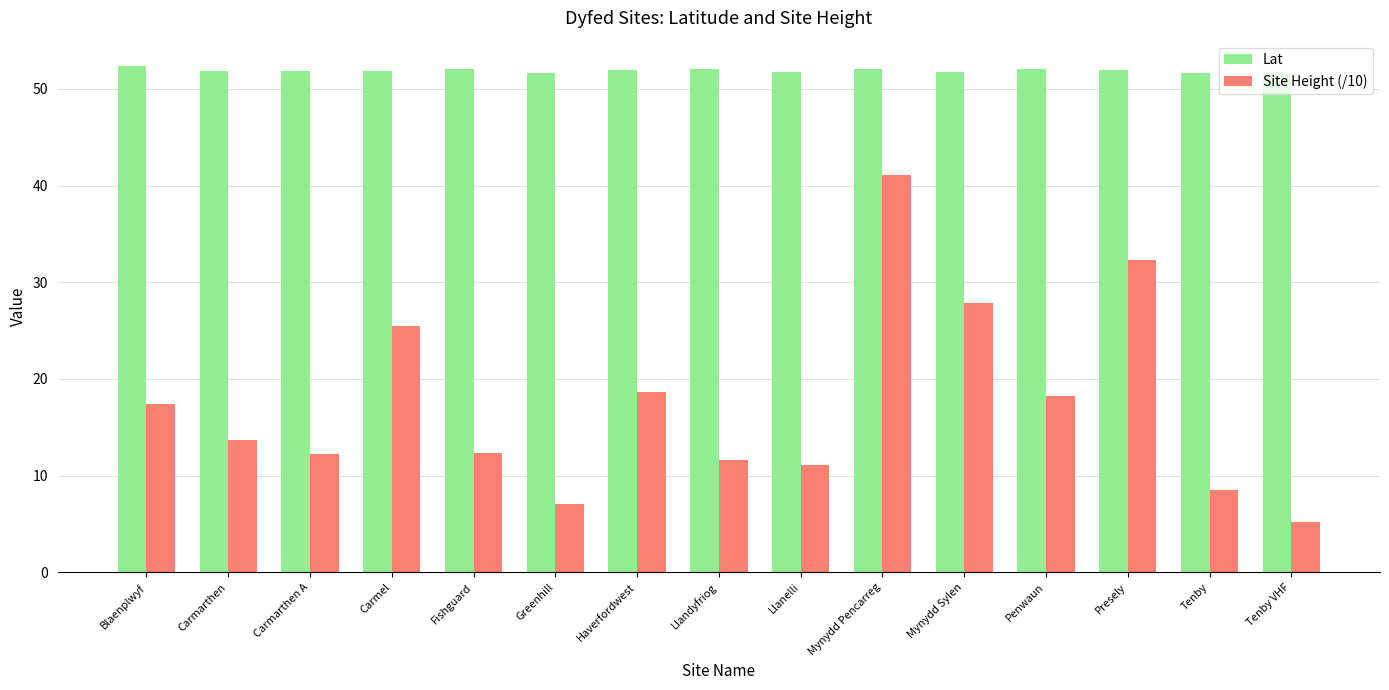

At which label does Site Height (/10) reach its minimum?

Tenby VHF